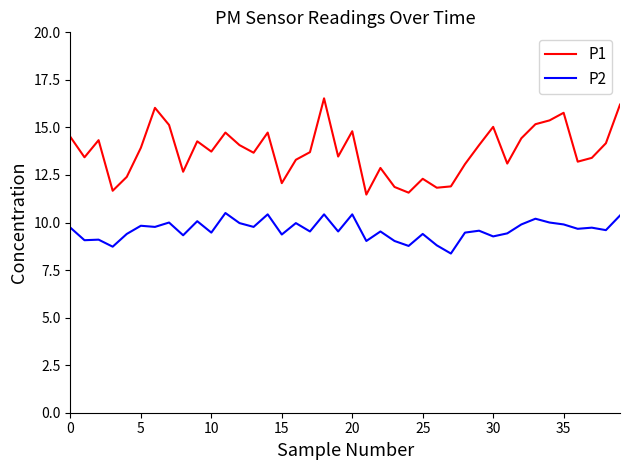

True or false: P2 and P1 cross at least once.

False